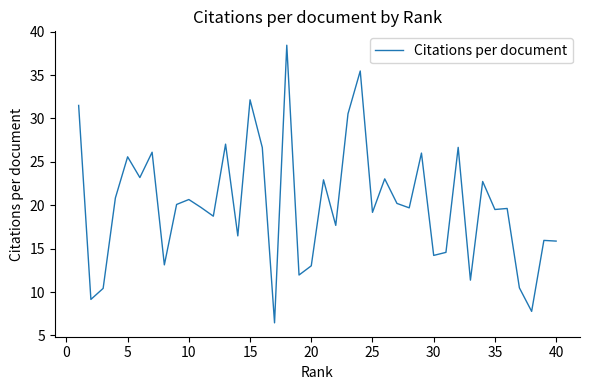

What is the greatest value displayed?

38.4